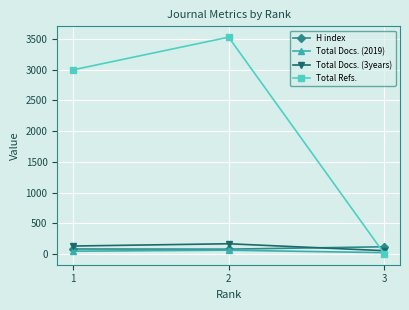

List the labels in order of Total Docs. (3years) value, largest first.

2, 1, 3